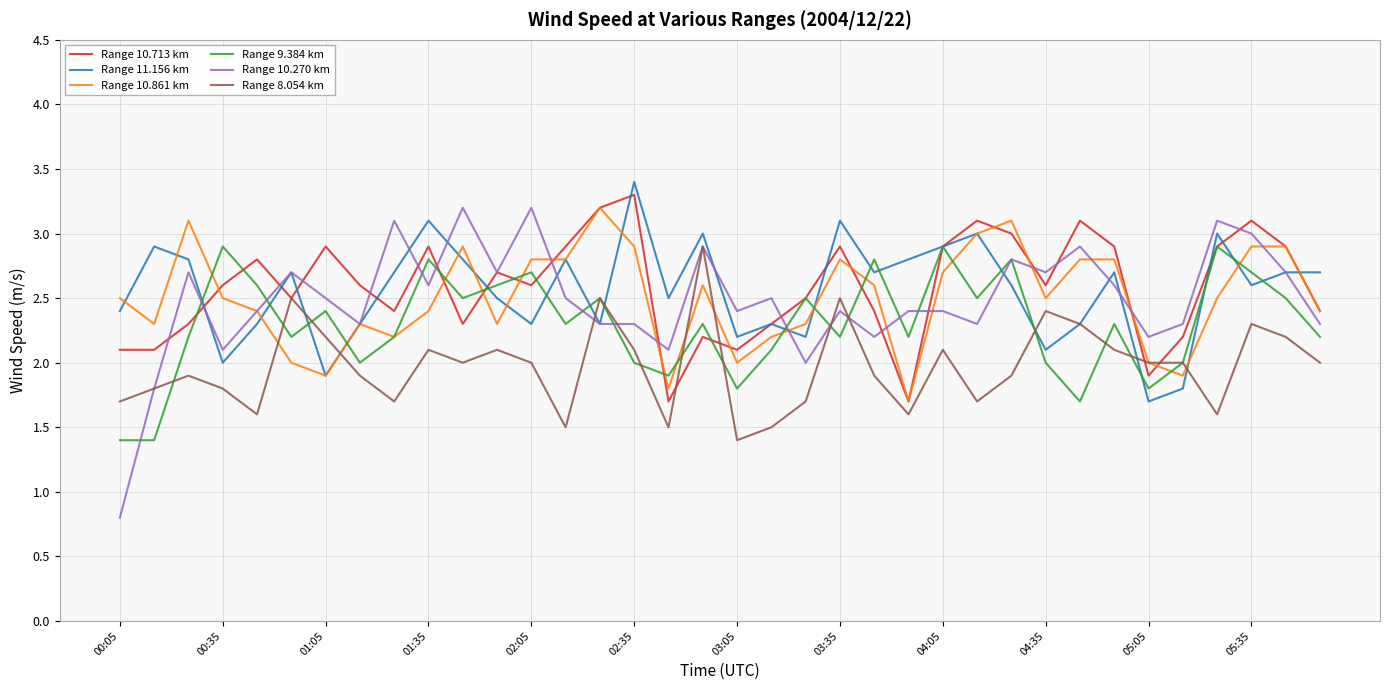

Which series has the largest range (max minus min)?

Range 10.270 km